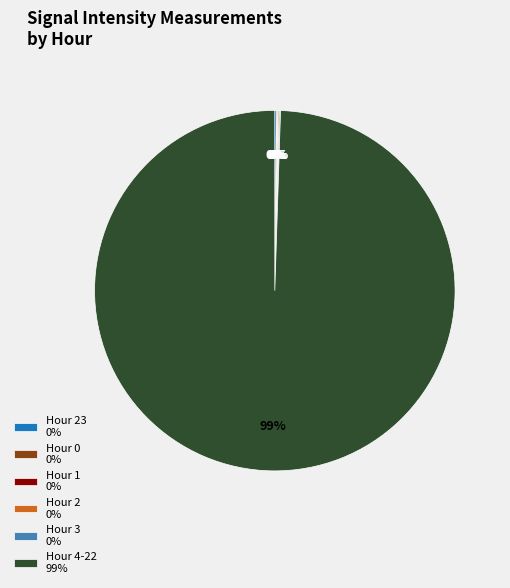

What is the majority slice?

Hour 4-22 99%